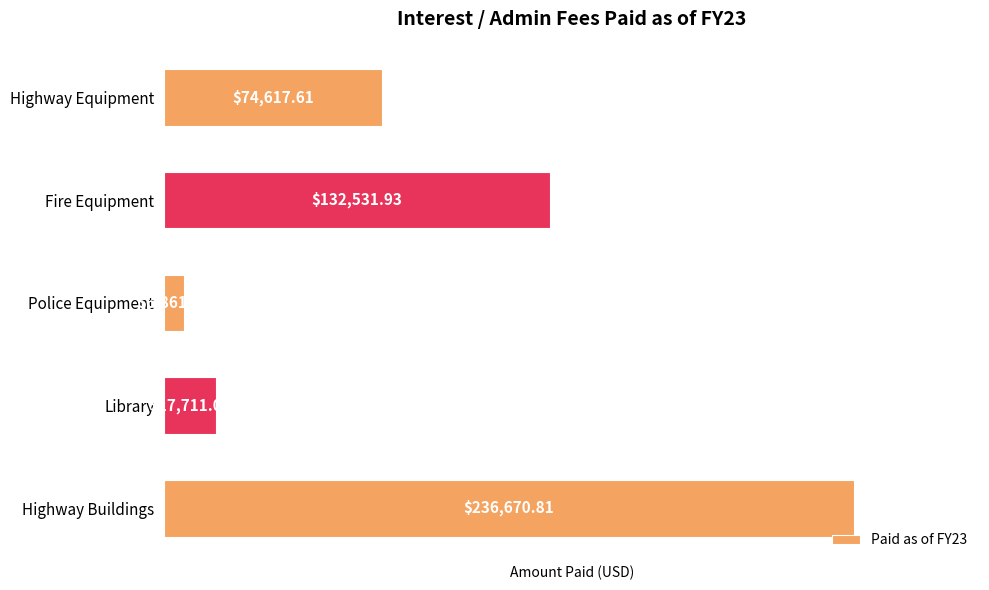

At which label is the value closest to 121766?

Fire Equipment